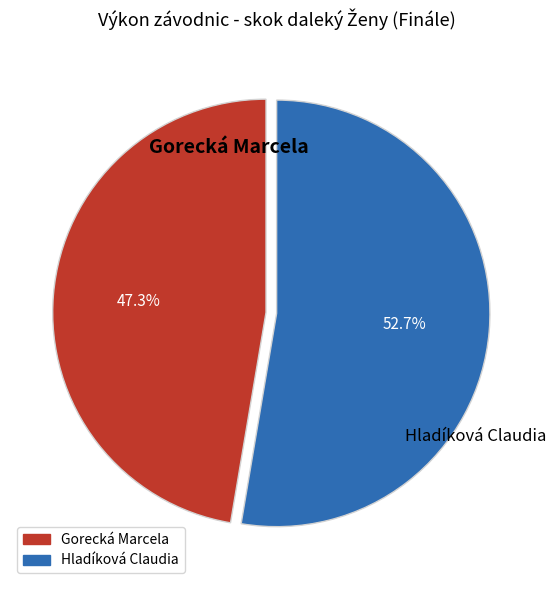

To the nearest percent, what percentage of the pie is Gorecká Marcela?

47%